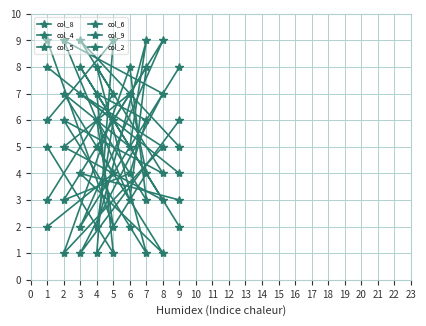

Rank the categories by col_8 value from highest to lowest.

7, 1, 2, 5, 6, 3, 9, 4, 8